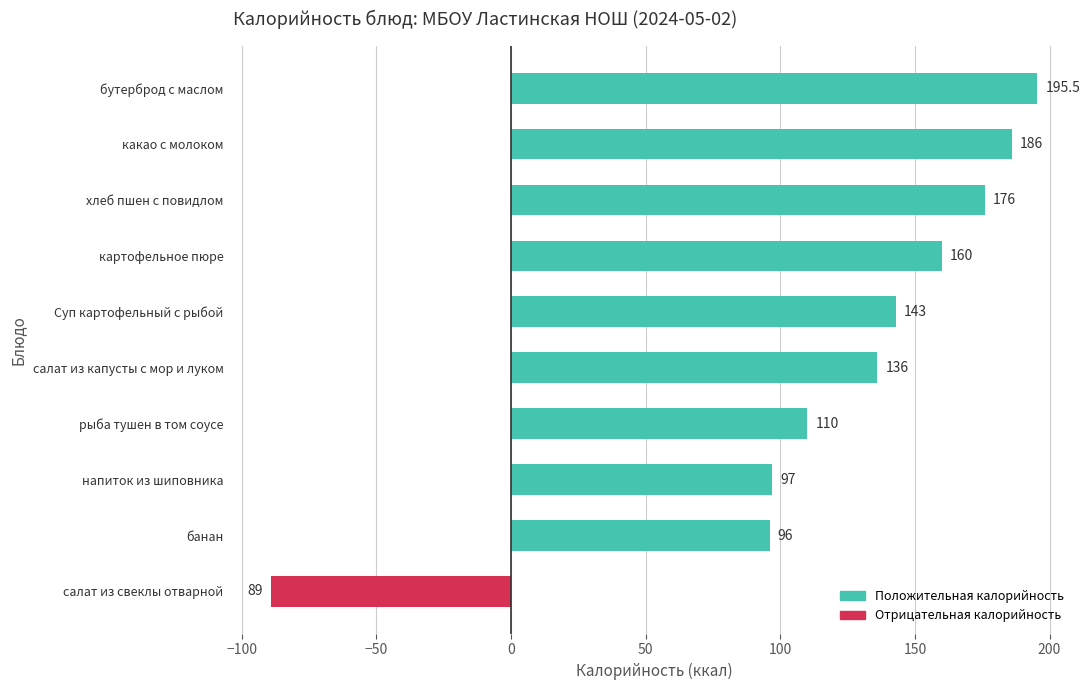

How many negative values are there?

1